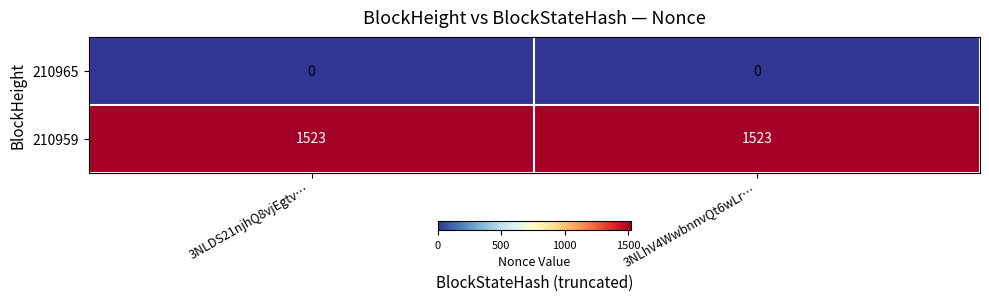

Is the value of 210965 at 3NLDS21njhQ8vjEgtv… greater than the value of 210959 at 3NLhV4WwbnnvQt6wLr…?

No